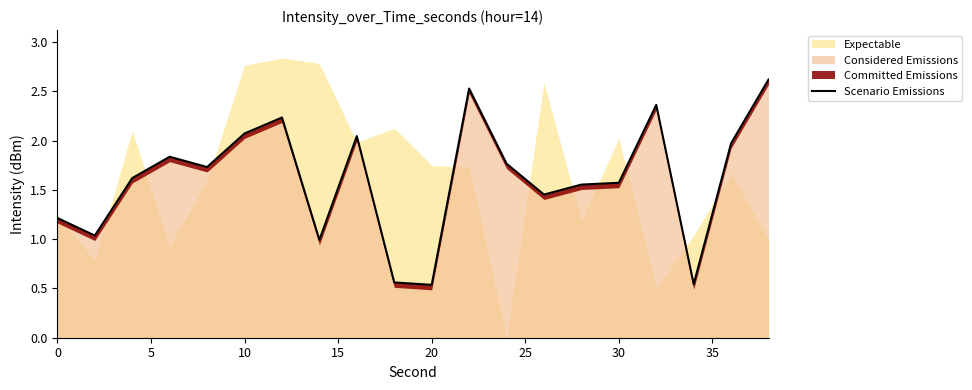

What is the maximum value for Considered Emissions?

2.6